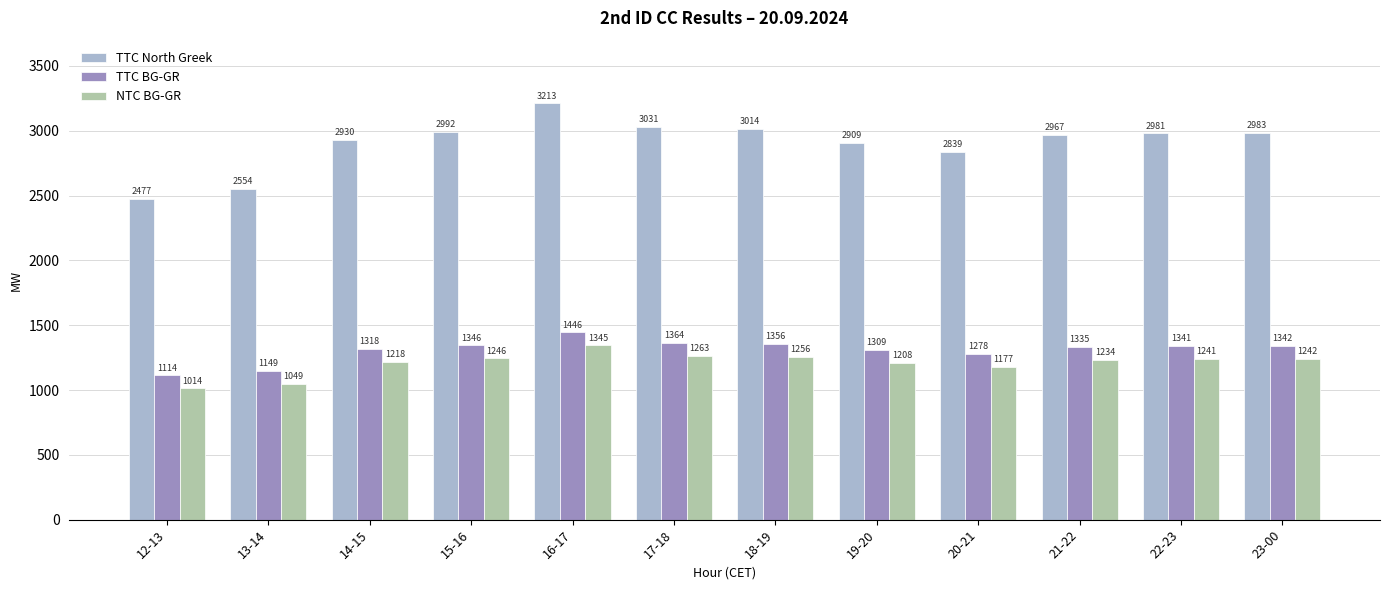

Reading left to right, what are all the values shown in this chart?

TTC North Greek: 12-13=2477	13-14=2554	14-15=2930	15-16=2992	16-17=3213	17-18=3031	18-19=3014	19-20=2909	20-21=2839	21-22=2967	22-23=2981	23-00=2983
TTC BG-GR: 12-13=1114	13-14=1149	14-15=1318	15-16=1346	16-17=1446	17-18=1364	18-19=1356	19-20=1309	20-21=1278	21-22=1335	22-23=1341	23-00=1342
NTC BG-GR: 12-13=1014	13-14=1049	14-15=1218	15-16=1246	16-17=1345	17-18=1263	18-19=1256	19-20=1208	20-21=1177	21-22=1234	22-23=1241	23-00=1242